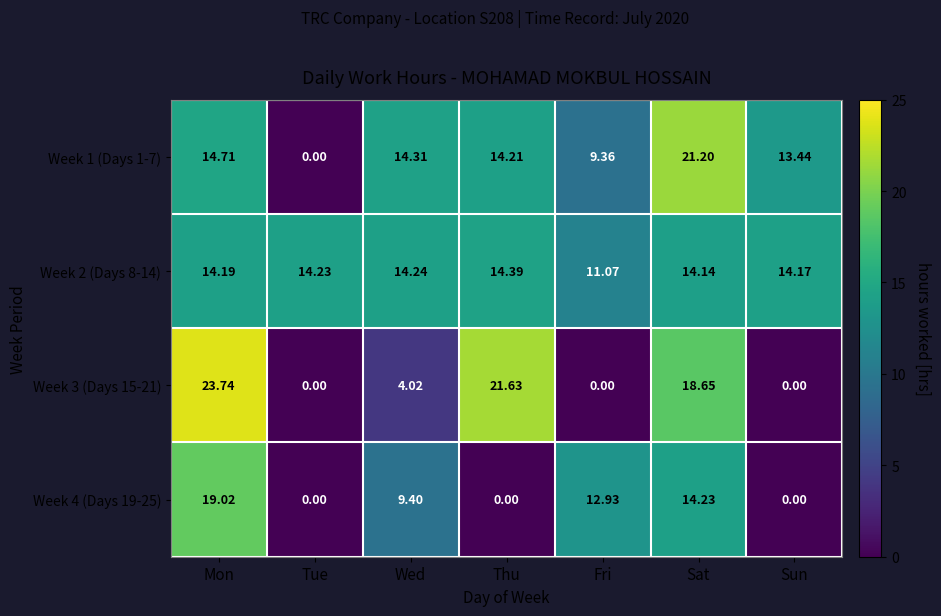

At which label does Week 2 (Days 8-14) first exceed 14?

Mon